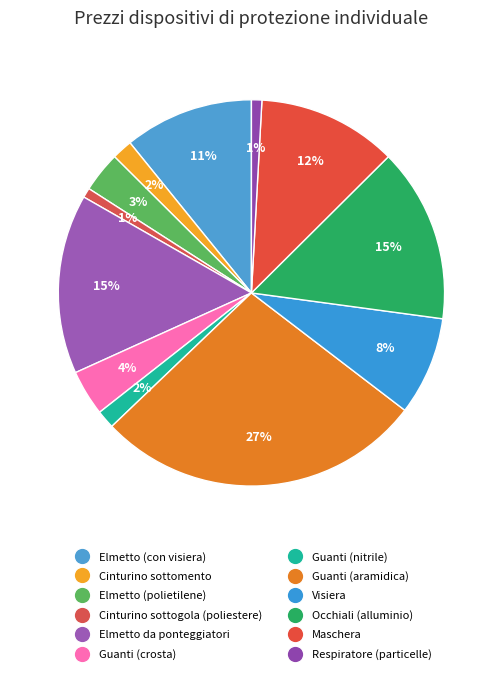

What percentage is NOT represented by Elmetto (polietilene)?

96.6%